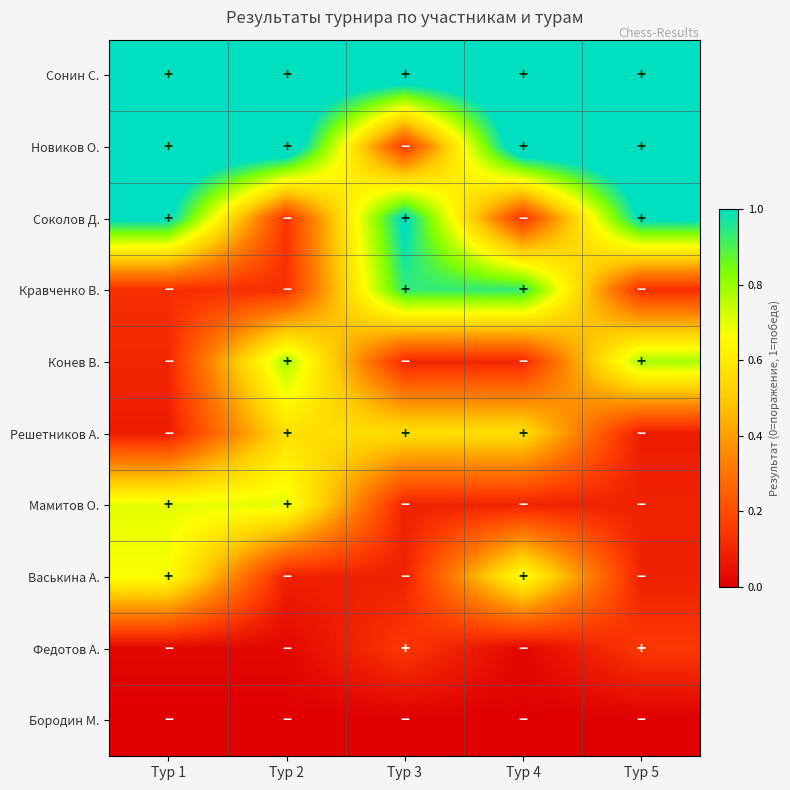

Reading right to left, list all the values displayed in this chart.

Сонин С.: Тур 5=1.1	Тур 4=1.1	Тур 3=1.1	Тур 2=1.1	Тур 1=1.1
Новиков О.: Тур 5=1.1	Тур 4=1.1	Тур 3=0.1	Тур 2=1.1	Тур 1=1.1
Соколов Д.: Тур 5=1.0	Тур 4=0.1	Тур 3=1.0	Тур 2=0.1	Тур 1=1.0
Кравченко В.: Тур 5=0.1	Тур 4=0.9	Тур 3=0.9	Тур 2=0.1	Тур 1=0.1
Конев В.: Тур 5=0.8	Тур 4=0.1	Тур 3=0.1	Тур 2=0.8	Тур 1=0.1
Решетников А.: Тур 5=0.1	Тур 4=0.6	Тур 3=0.6	Тур 2=0.6	Тур 1=0.1
Мамитов О.: Тур 5=0.1	Тур 4=0.1	Тур 3=0.1	Тур 2=0.7	Тур 1=0.7
Васькина А.: Тур 5=0.1	Тур 4=0.7	Тур 3=0.1	Тур 2=0.1	Тур 1=0.7
Федотов А.: Тур 5=0.1	Тур 4=0.0	Тур 3=0.1	Тур 2=0.0	Тур 1=0.0
Бородин М.: Тур 5=0.0	Тур 4=0.0	Тур 3=0.0	Тур 2=0.0	Тур 1=0.0